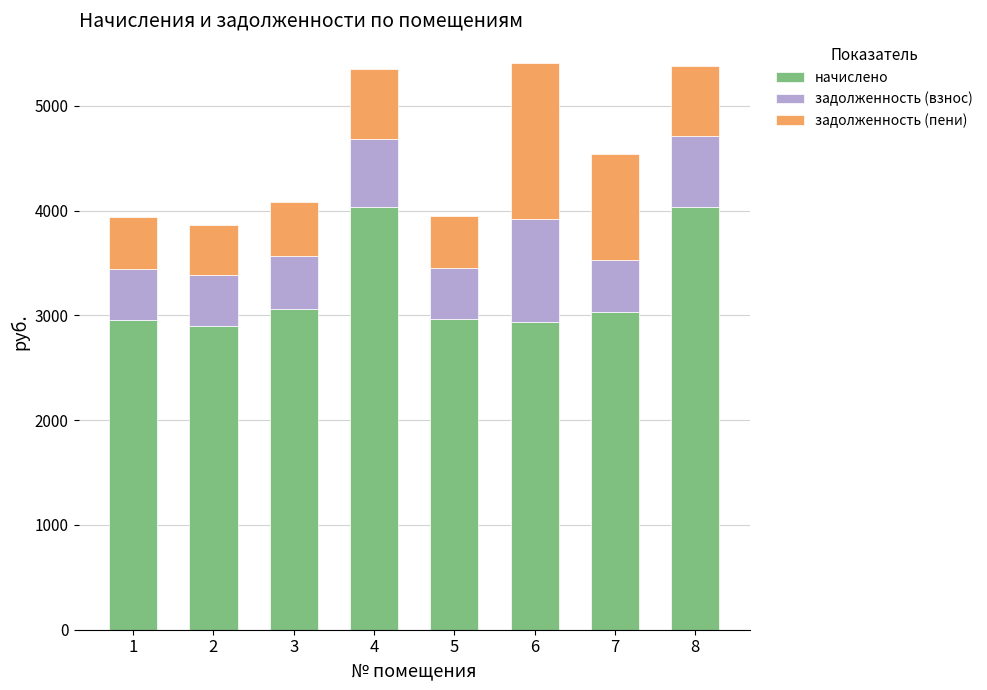

What is the lowest value of the начислено series?

2899.5